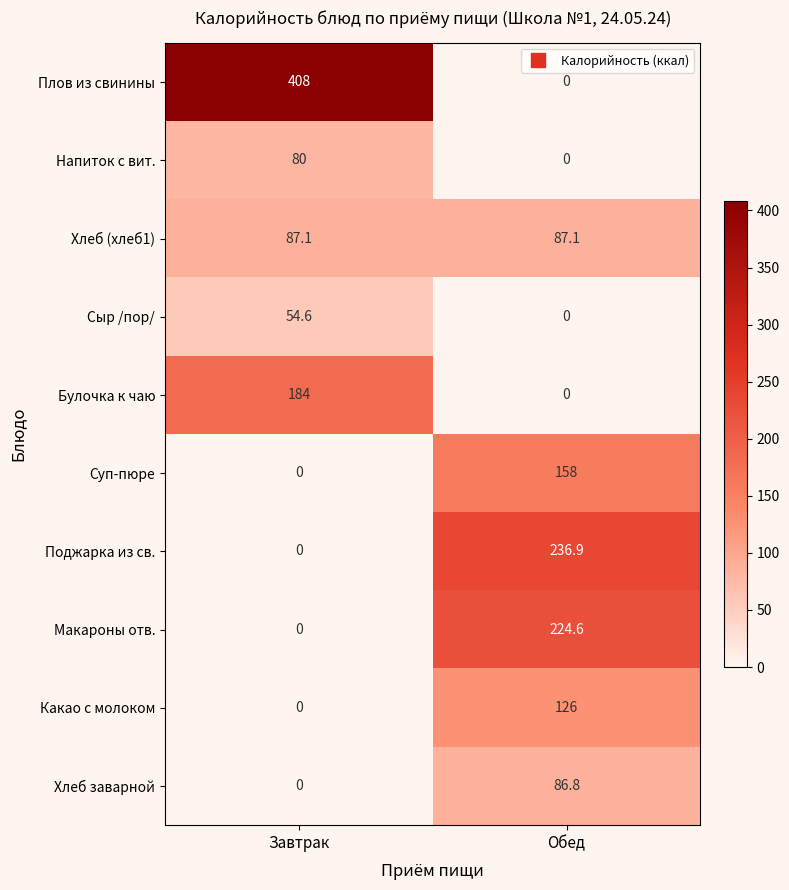

What is the difference between the highest and lowest values at Обед?

236.9